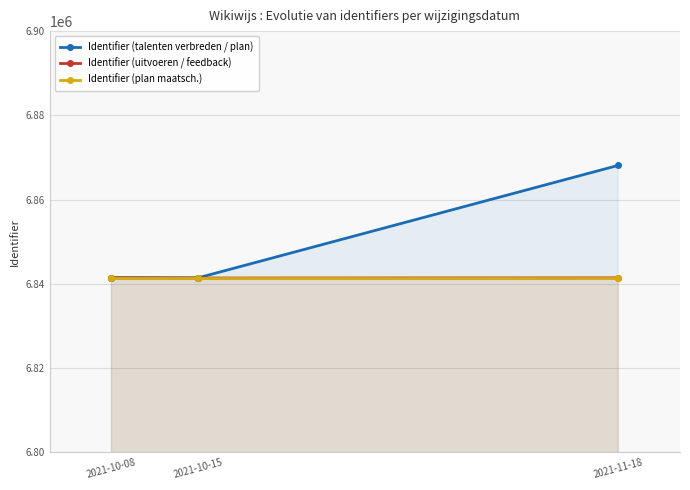

At which category does the chart reach its peak across all series?

2021-11-18